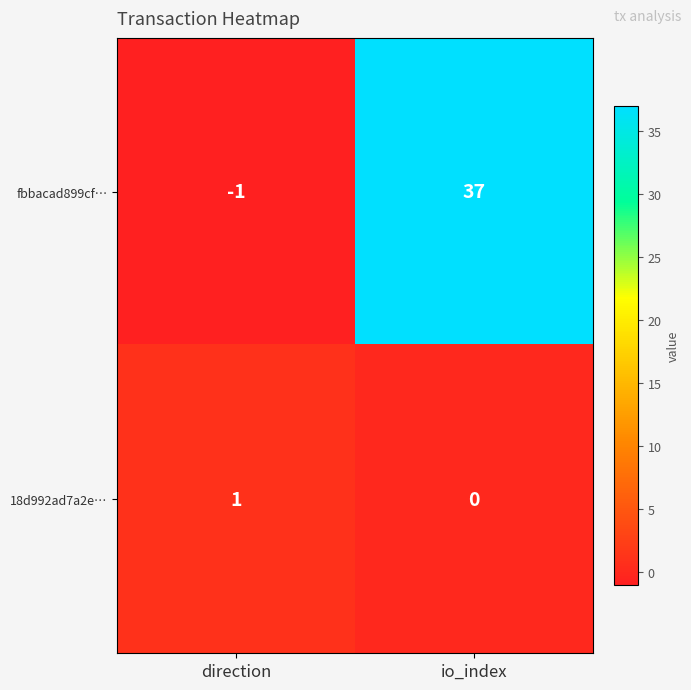

Reading left to right, extract all data points from this chart.

fbbacad899cf…: direction=-1	io_index=37
18d992ad7a2e…: direction=1	io_index=0